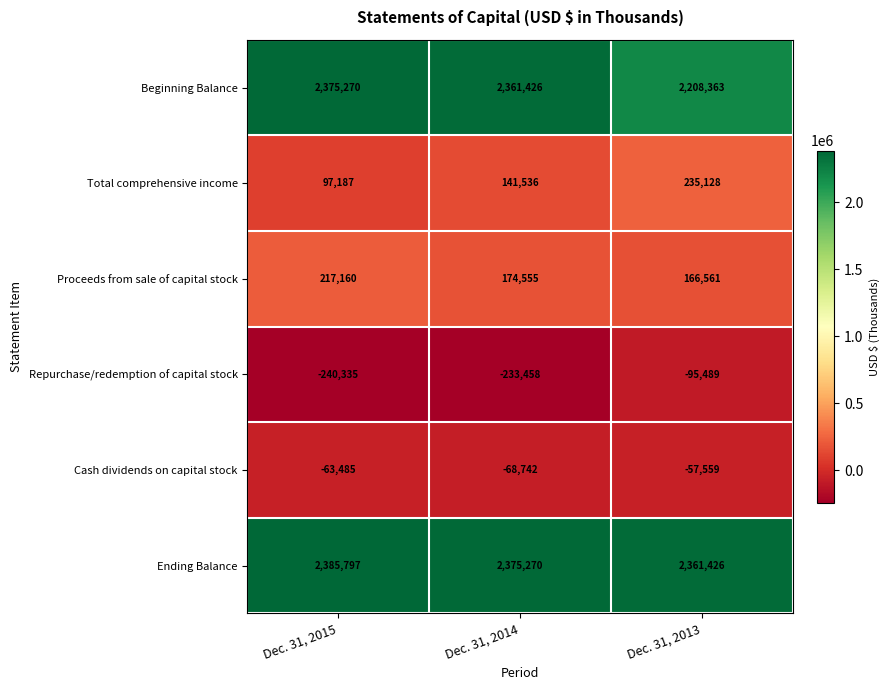

At how many categories does at least one series exceed 1793503?

3